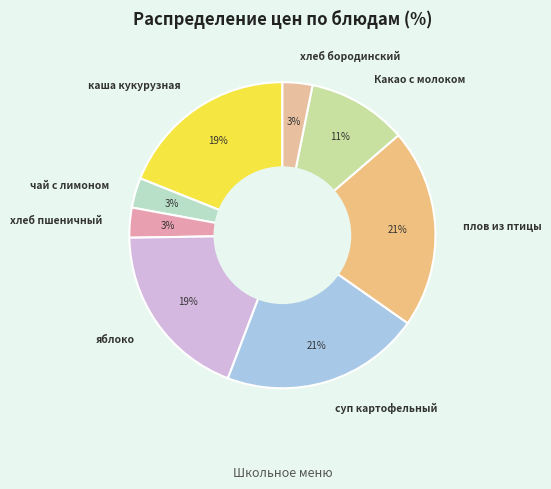

Combined, do плов из птицы and Какао с молоком account for over 50%?

No